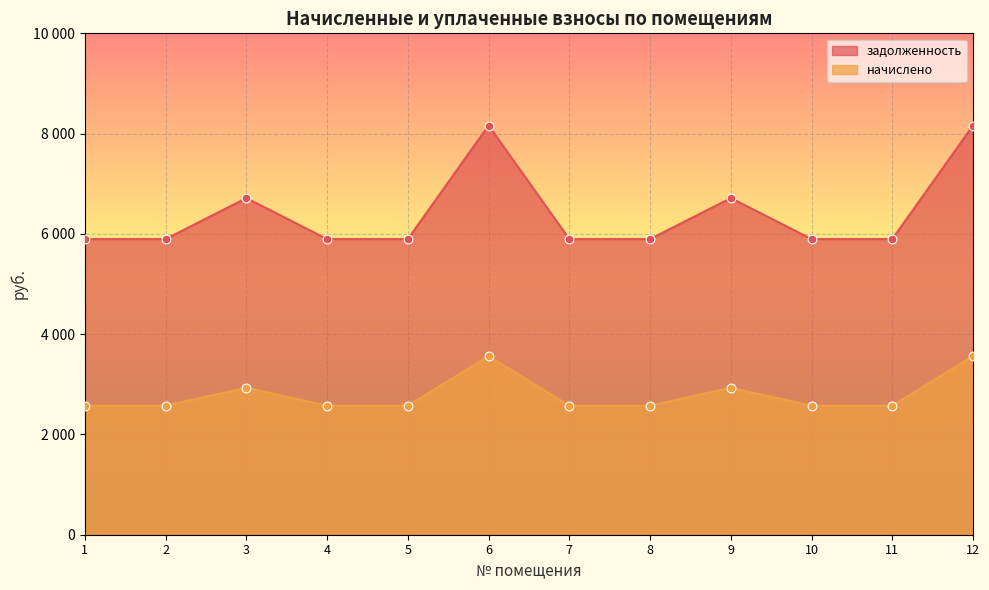

At how many categories does at least one series exceed 4775?

12